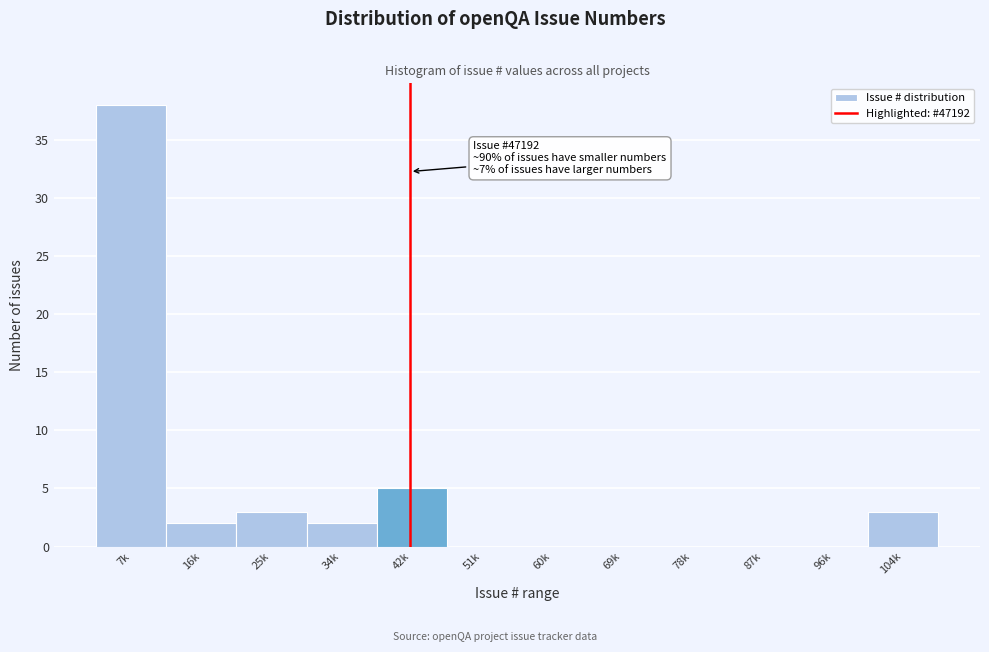

Reading right to left, transcribe all the data shown in this chart.

104k=3	96k=0	87k=0	78k=0	69k=0	60k=0	51k=0	42k=5	34k=2	25k=3	16k=2	7k=38